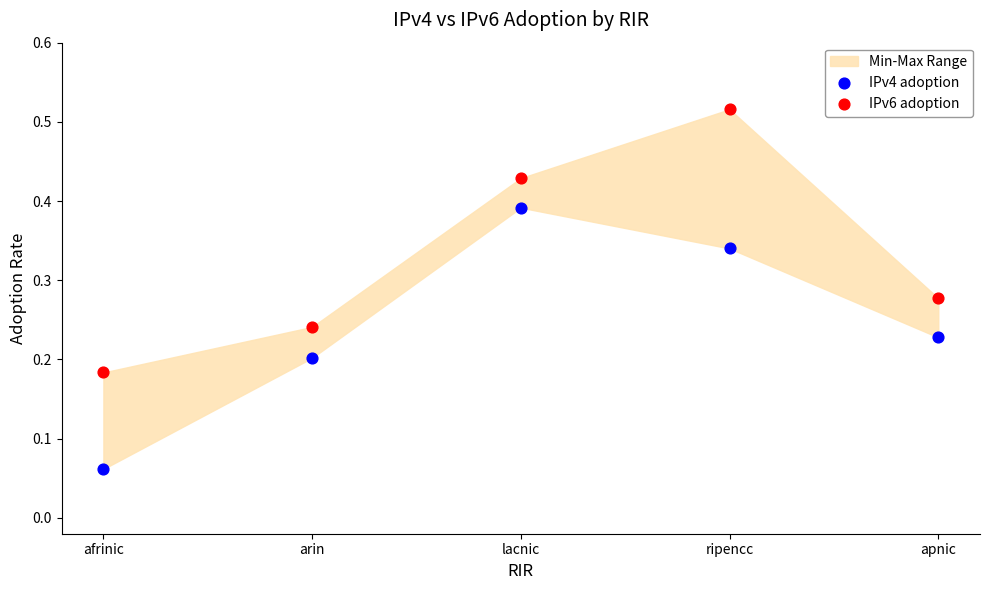

Across all data points, what is the range of X values (max minus min)?

1.0